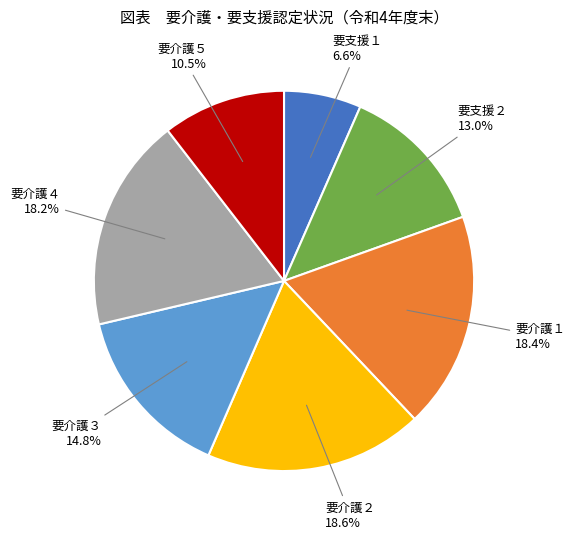

Approximately how many times larger is the value at 要介護２ compared to 要介護４?

1.0